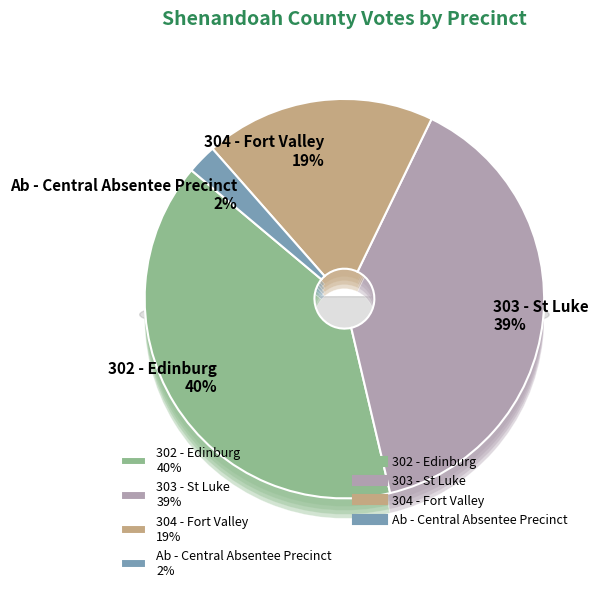

What is the change in value from 302 - Edinburg to Ab - Central Absentee Precinct?

-793